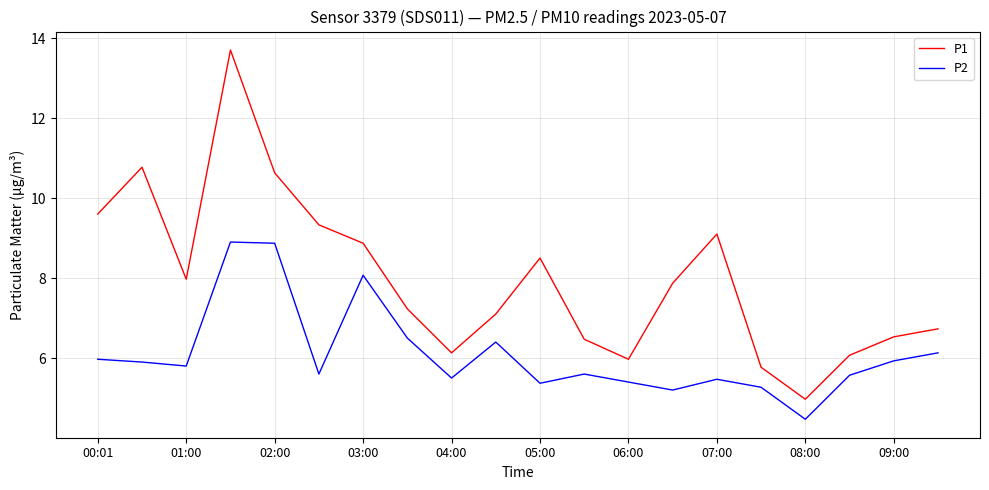

Which series has the largest range (max minus min)?

P1